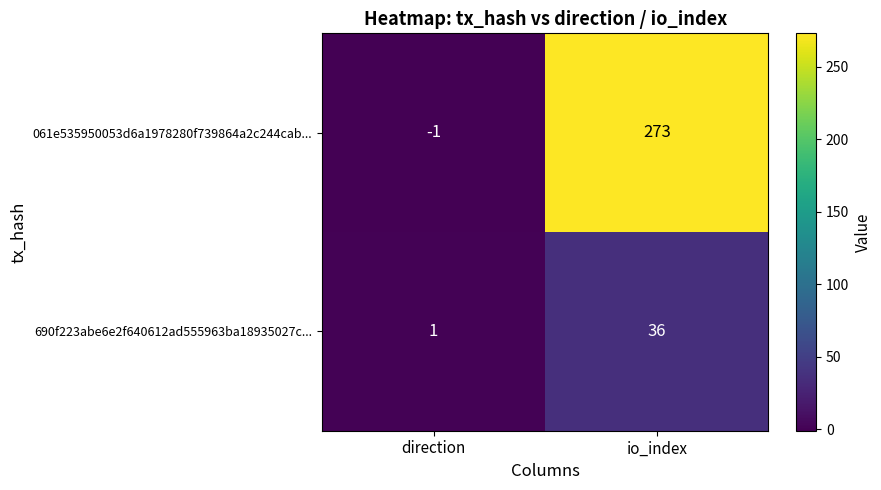

How many categories are shown in the chart?

2